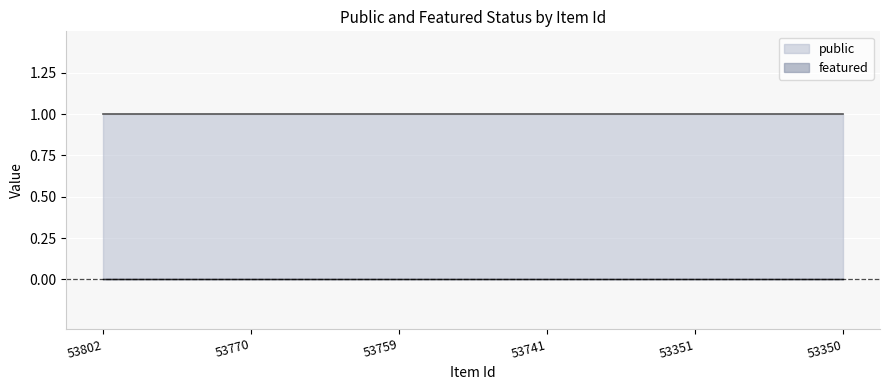

Reading right to left, list all the values displayed in this chart.

public: 1	1	1	1	1	1
featured: 0	0	0	0	0	0